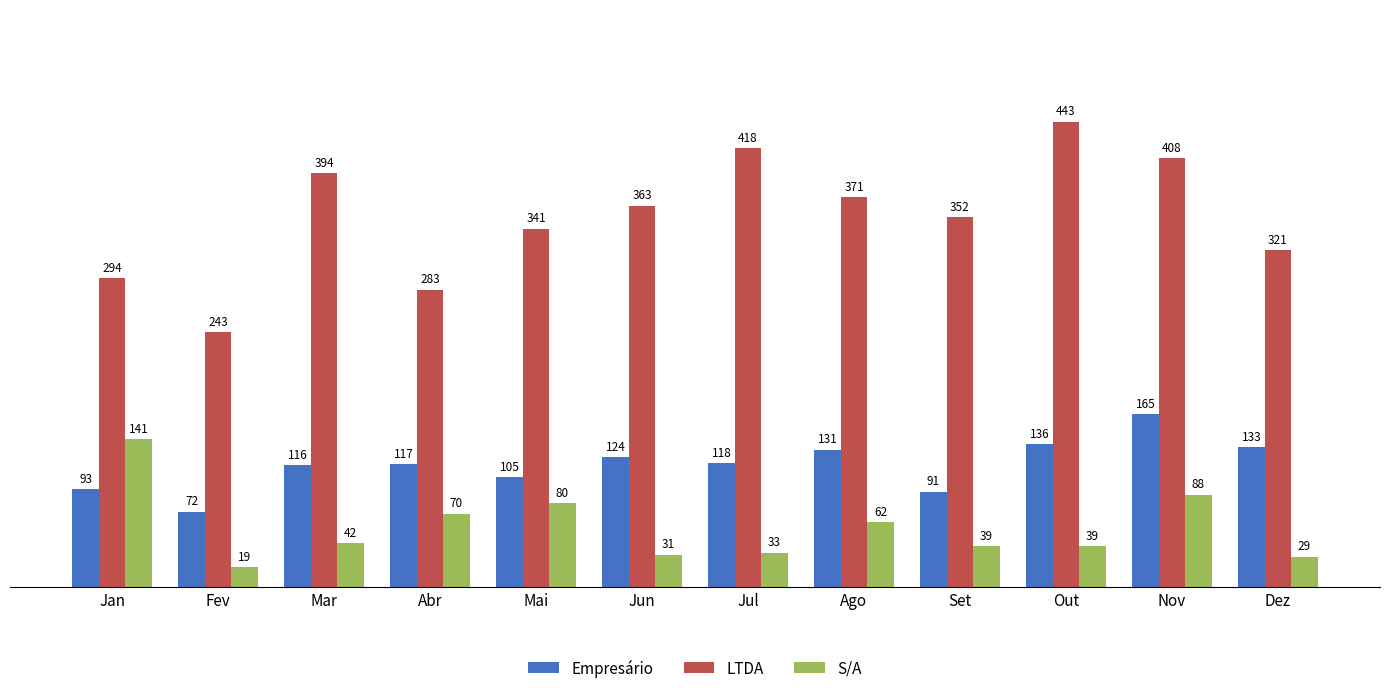

What is the label of the 5th bar from the right?

Ago